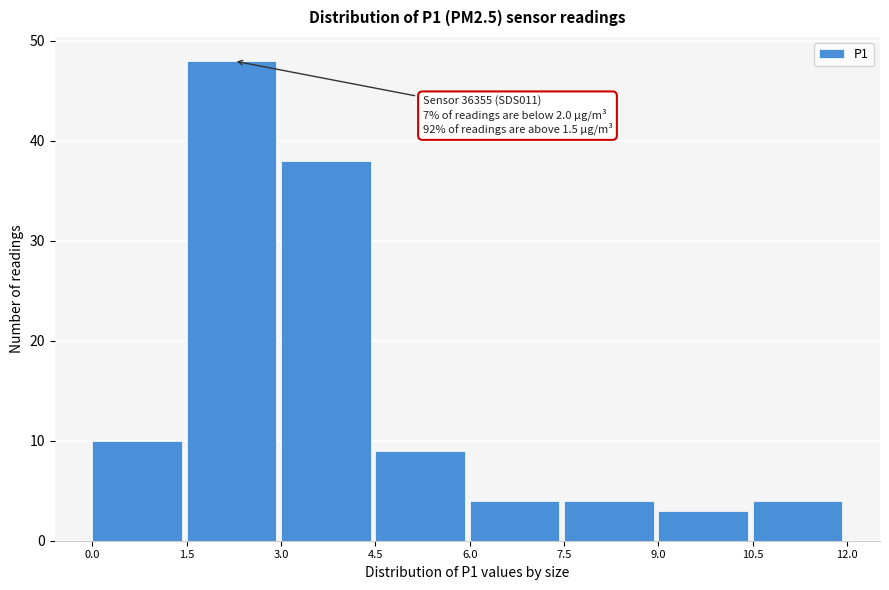

Which range on the x-axis has the tallest bar?

1.5 to 3.0